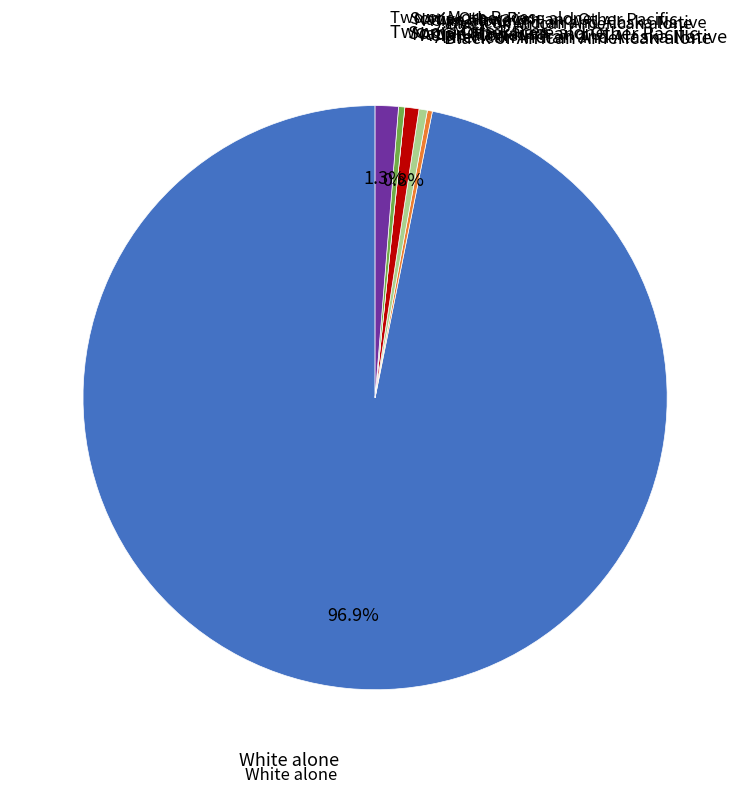

Is there a majority slice in this chart?

Yes